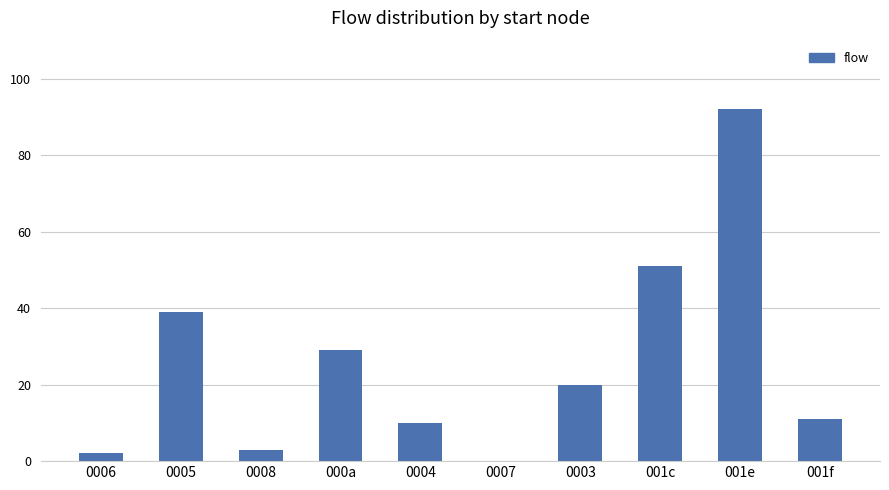

The value at 001c is 32. True or false?

False